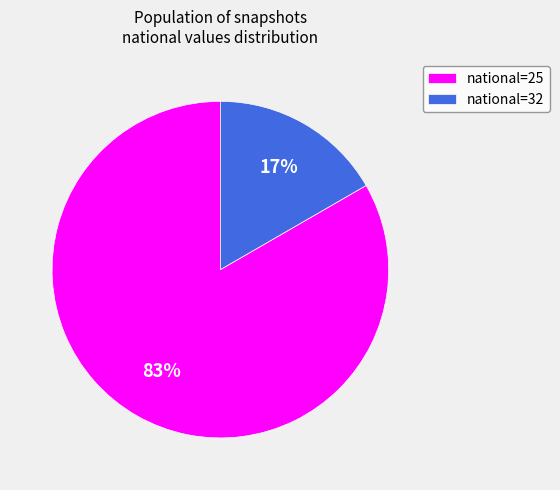

Is there any slice that represents more than half of the pie?

Yes